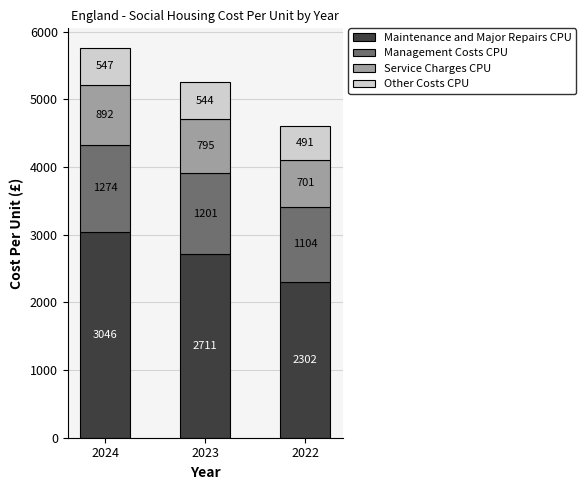

What is the maximum value for Maintenance and Major Repairs CPU?

3046.2